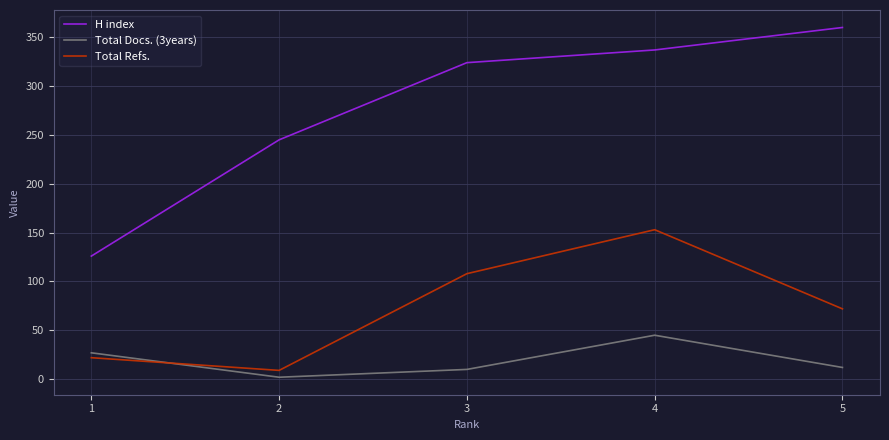

Reading right to left, transcribe all the data shown in this chart.

H index: 360	337	324	245	126
Total Docs. (3years): 12	45	10	2	27
Total Refs.: 72	153	108	9	22